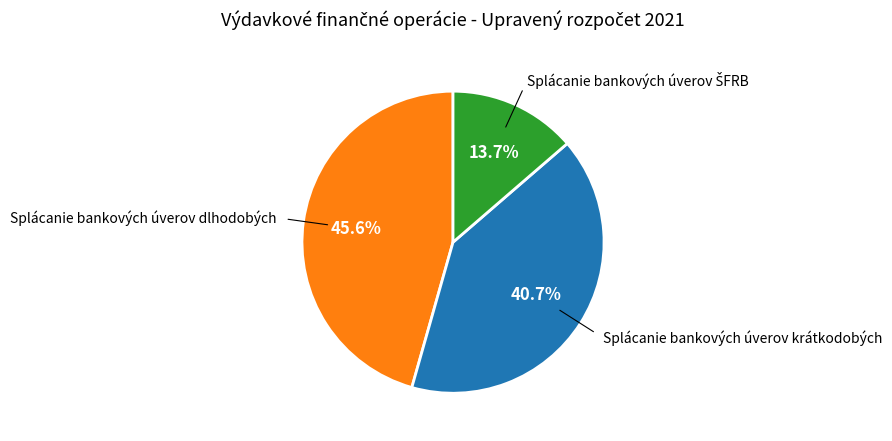

How many slices are in this pie chart?

3